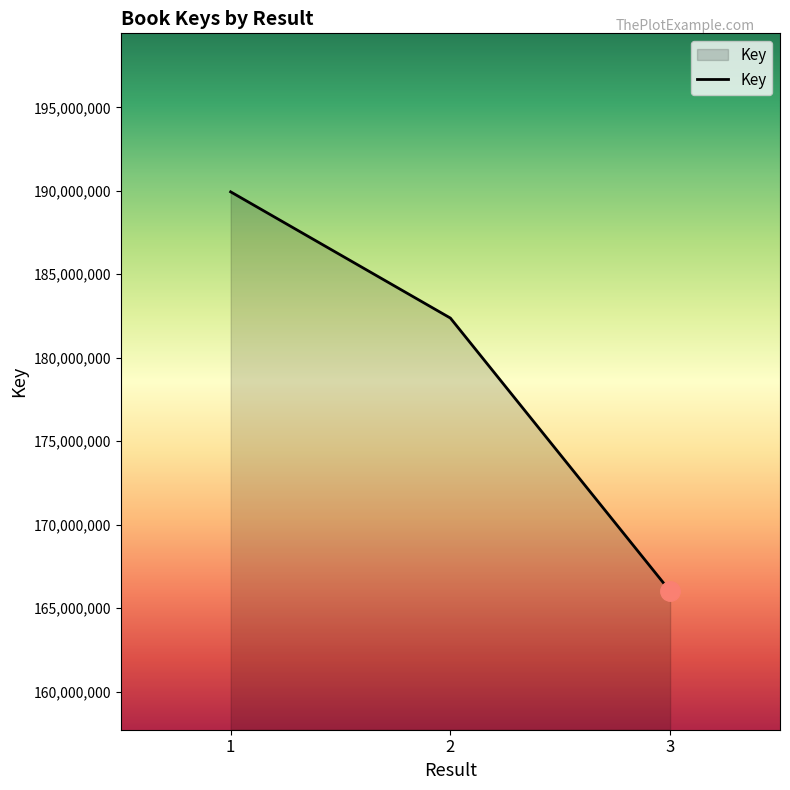

Which has a higher value, 2 or 1?

1